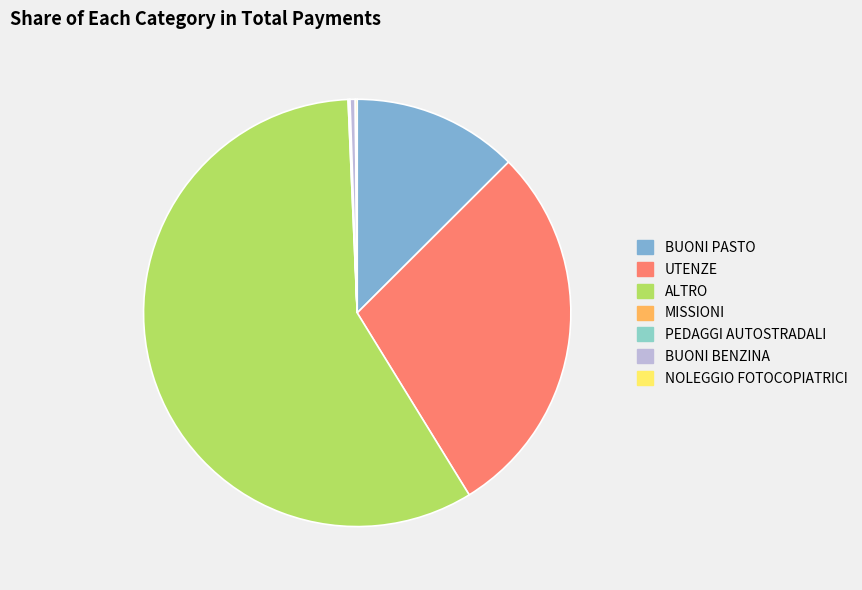

Which slice represents more than half of the pie?

ALTRO